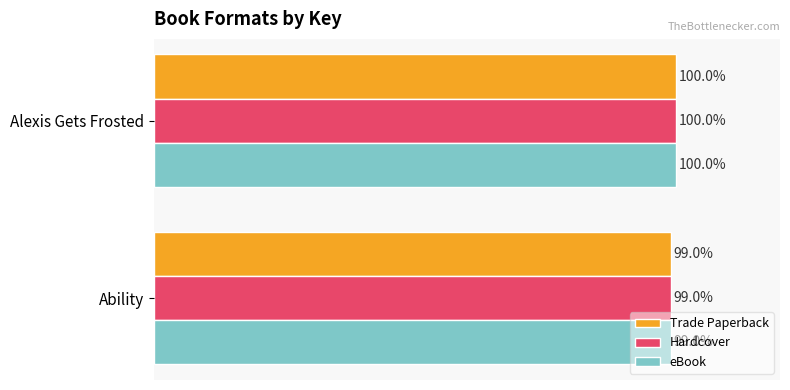

Which label corresponds to the largest value in the chart?

Alexis Gets Frosted